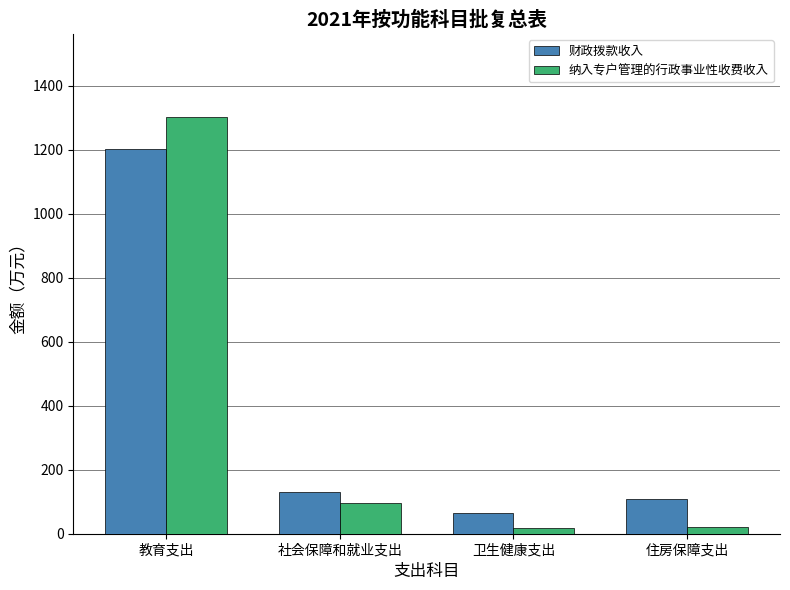

What is the value of the 纳入专户管理的行政事业性收费收入 bar at the 4th from the left?

22.1